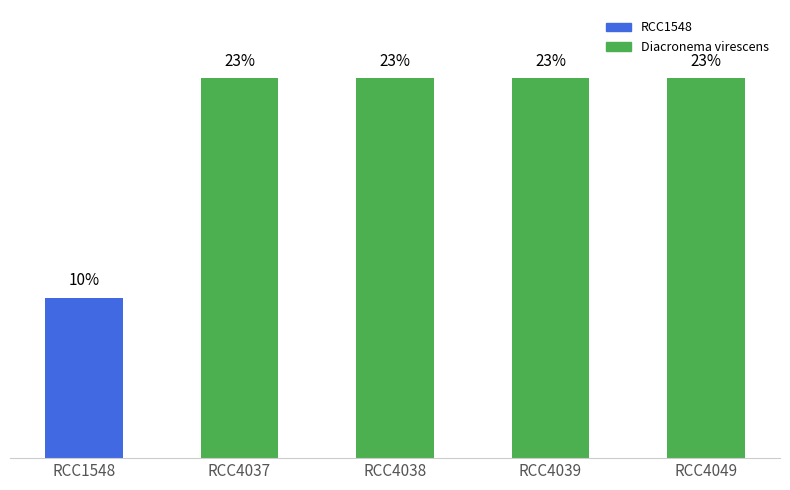

List the labels in order of value, largest first.

RCC4037, RCC4038, RCC4039, RCC4049, RCC1548